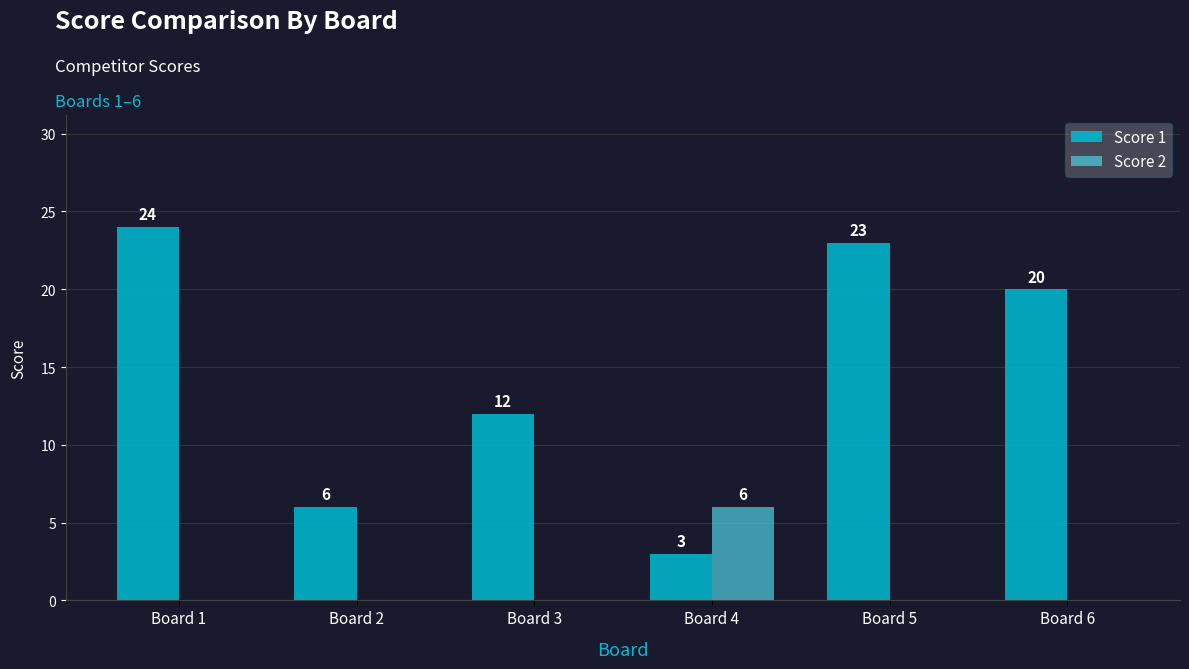

How many groups of bars are there?

6